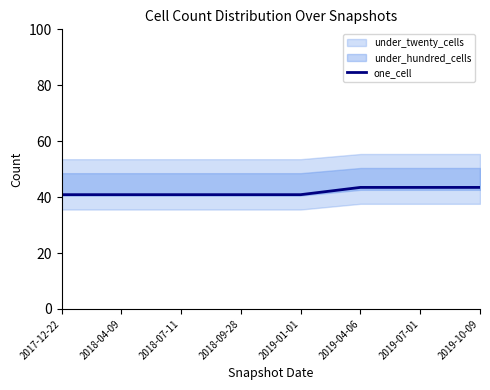

What is the value of the 4th point from the left?

40.9